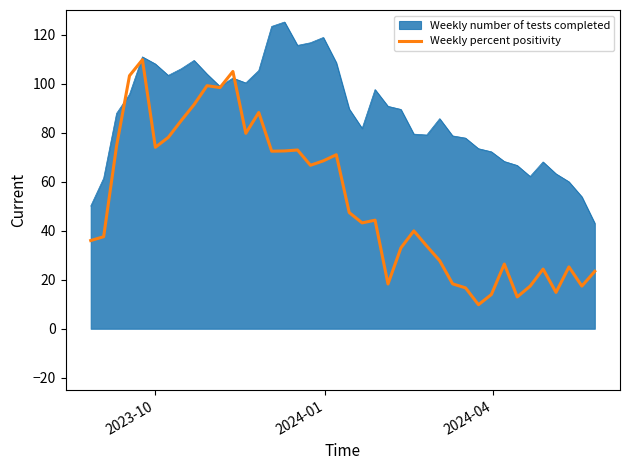

Which series has the largest total across all categories?

Weekly number of tests completed